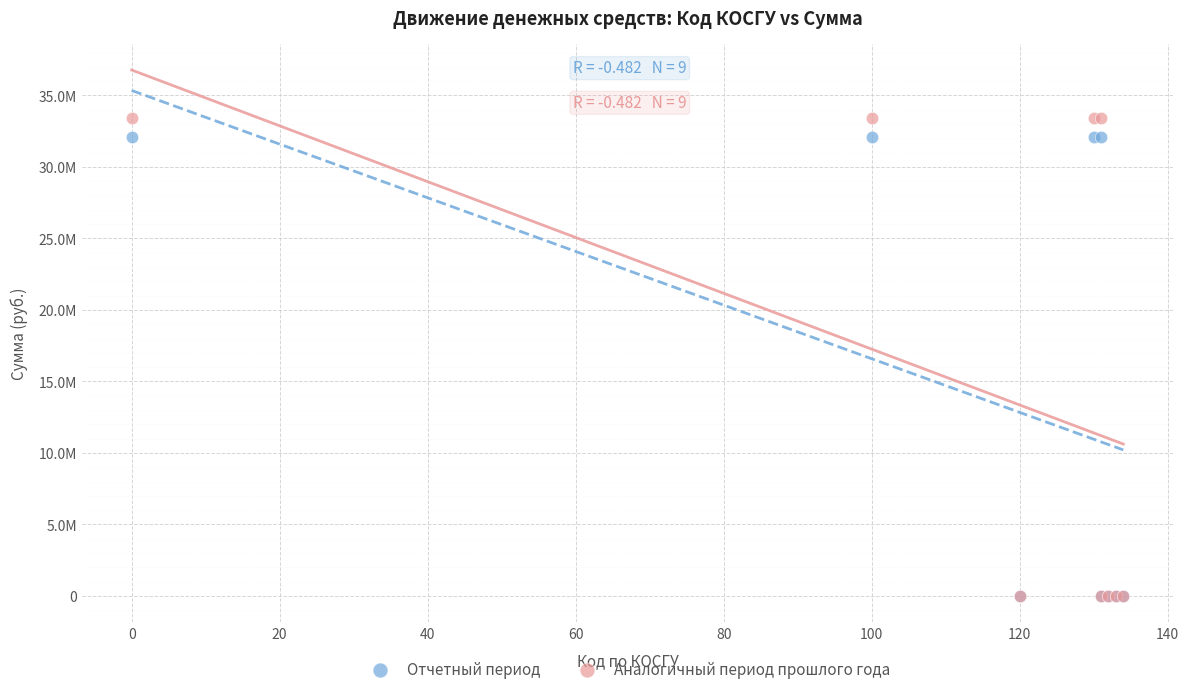

What are all the series names shown in the legend?

Отчетный период, Аналогичный период прошлого года